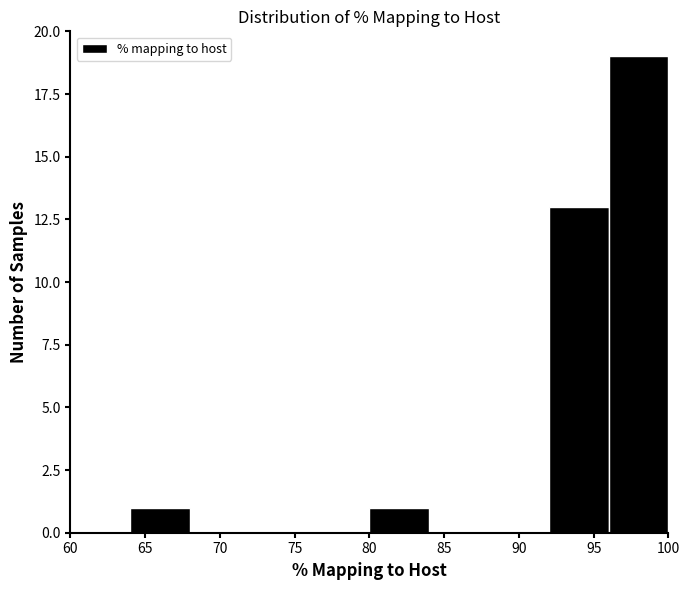

Reading left to right, transcribe this chart: for each bar, give the range it covers on the x-axis and its height. The values are not printed on the chart, so give them approximately, as read against the axis.

60 to 64: 0
64 to 68: 1
68 to 72: 0
72 to 76: 0
76 to 80: 0
80 to 84: 1
84 to 88: 0
88 to 92: 0
92 to 96: 13
96 to 100: 19